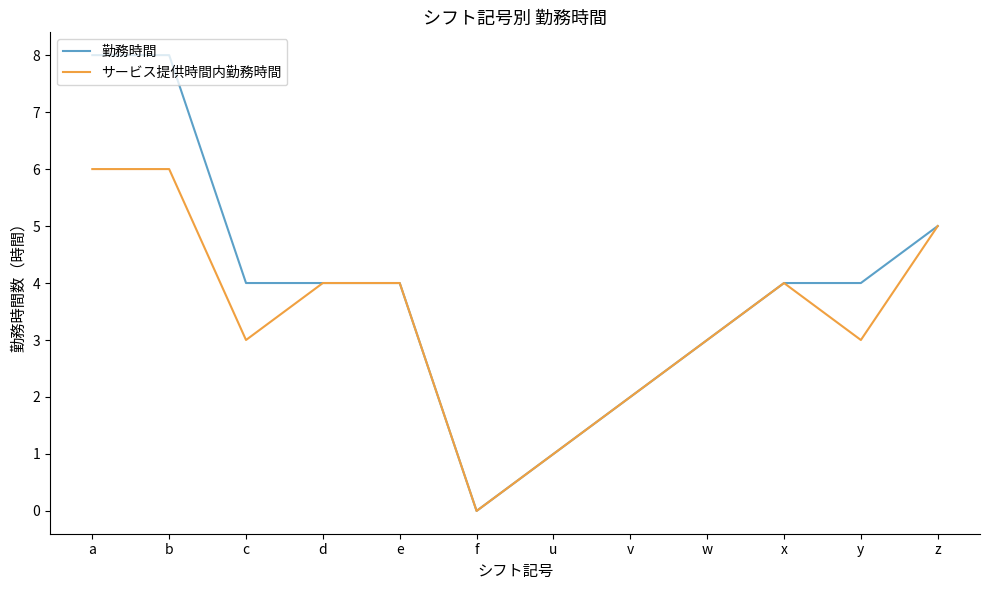

At which label does サービス提供時間内勤務時間 first exceed 4?

a